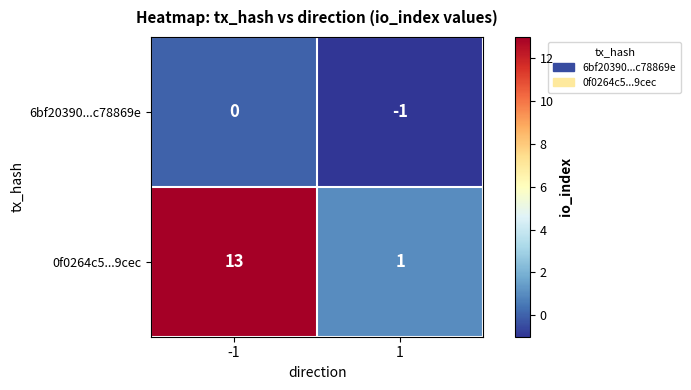

What is the difference between the maximum and minimum values in the 0f0264c5...9cec series?

12